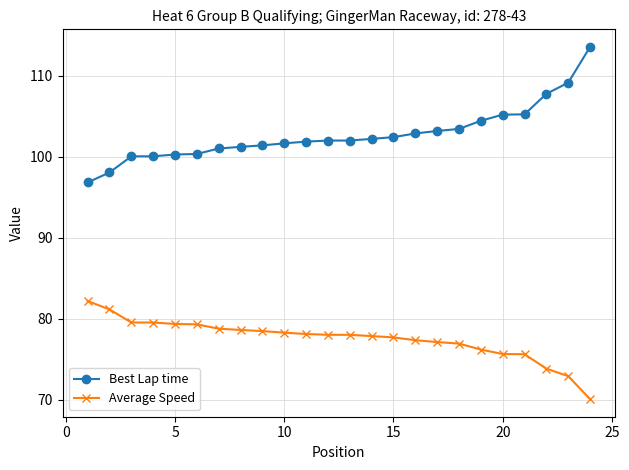

Which series has the widest spread of values?

Best Lap time